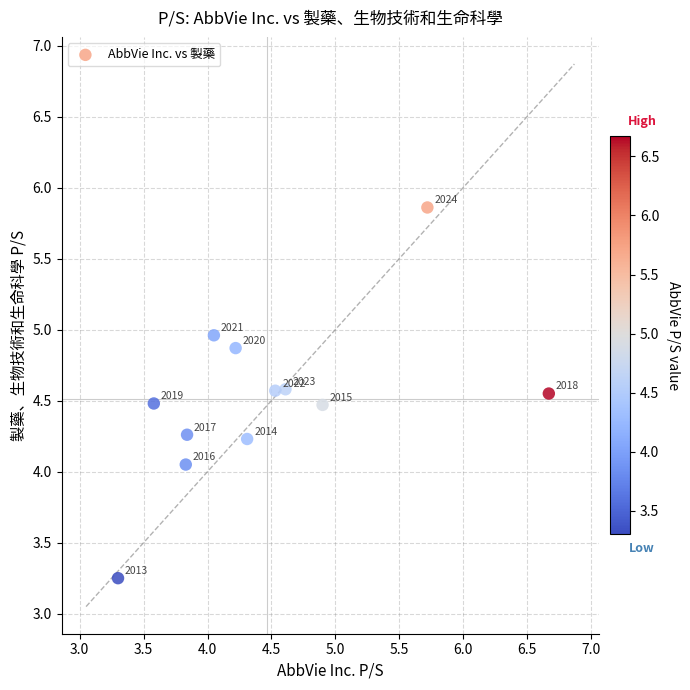

What is the range of Y values (max minus min)?

2.6